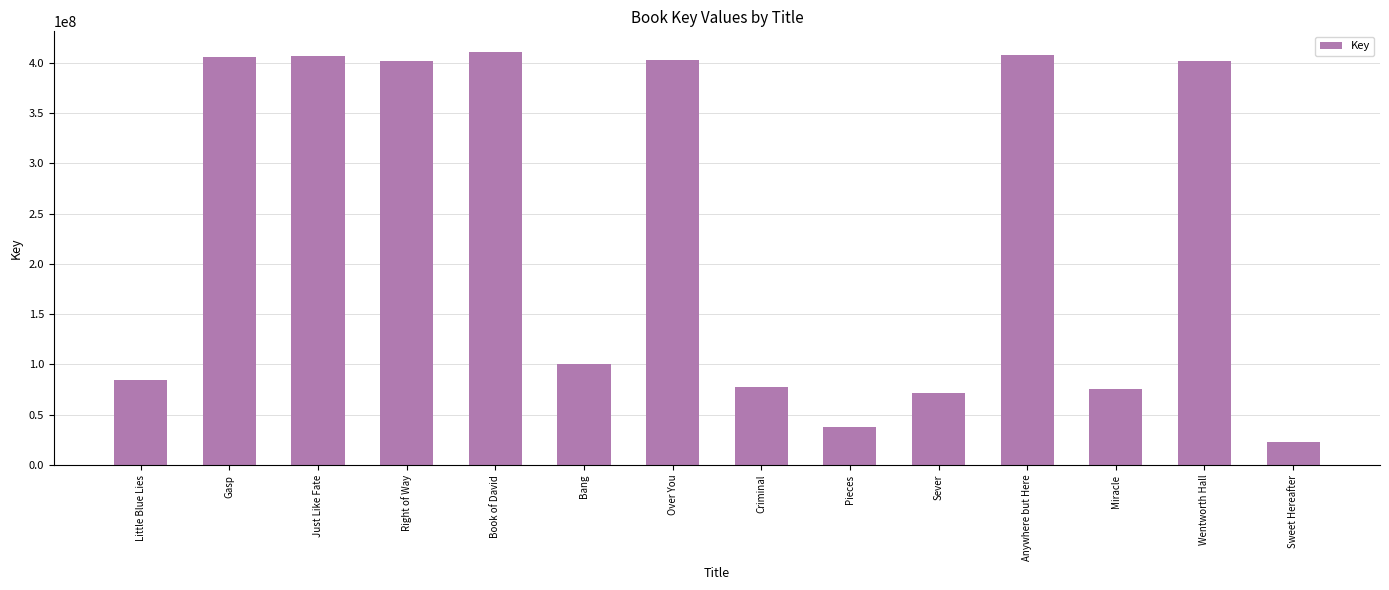

Which has a higher value, Wentworth Hall or Sever?

Wentworth Hall